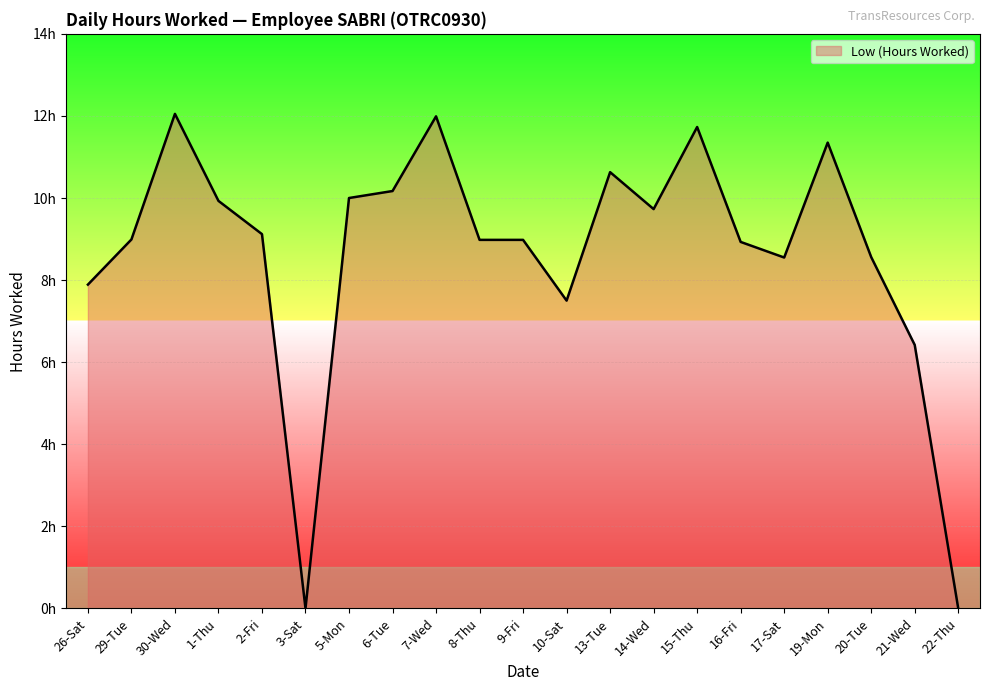

What is the difference between the maximum and minimum values?

12.1